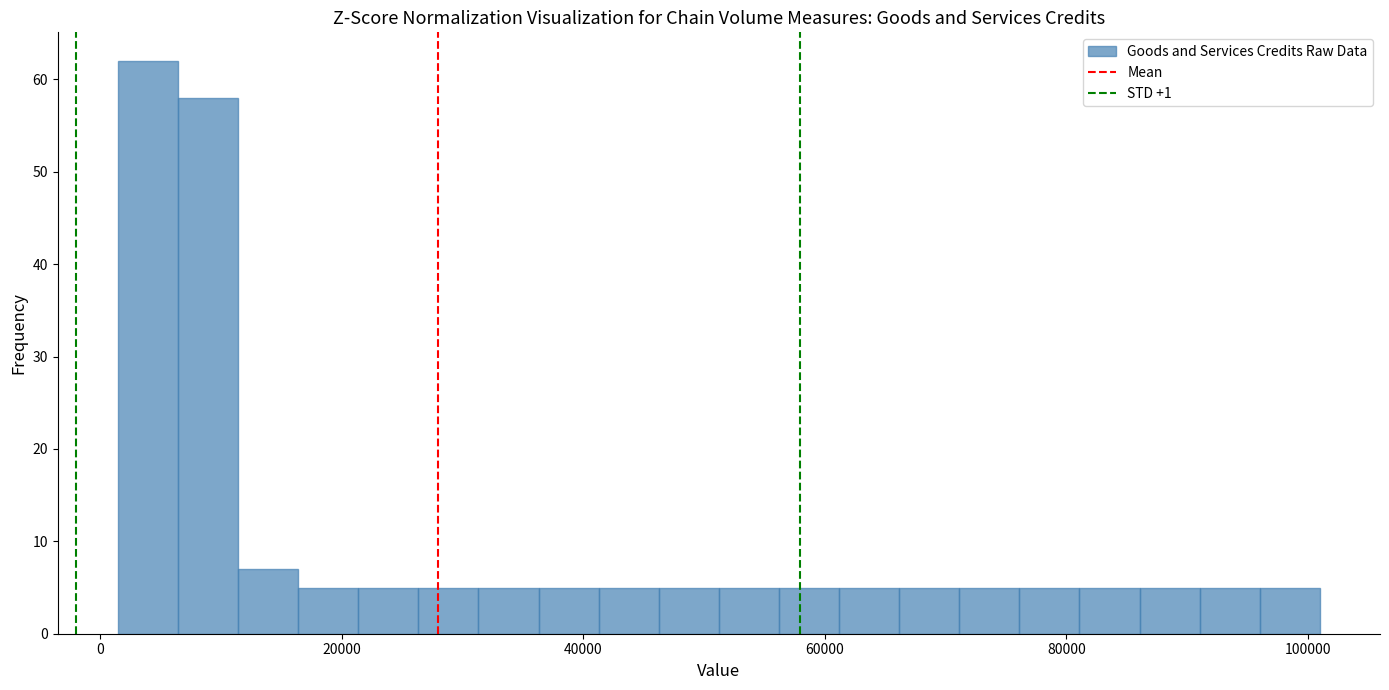

Read against the x-axis, roughly where is the centre of the tallest bar?

4000